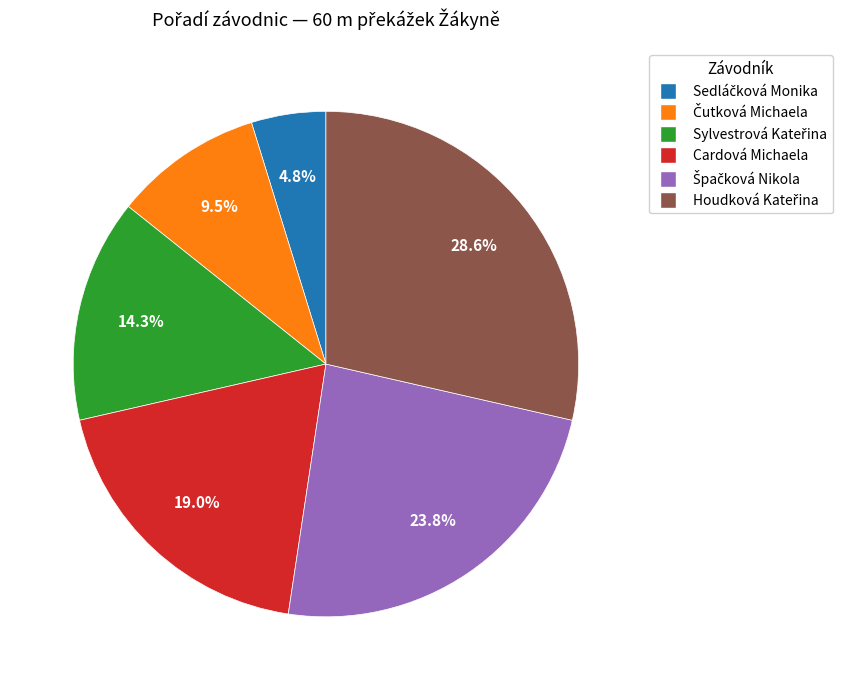

Does any single category account for the majority?

No